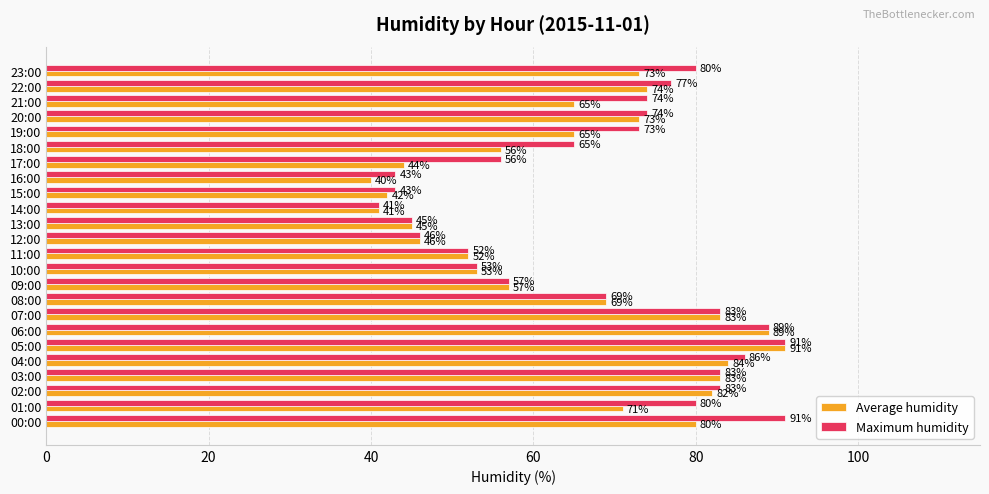

What is the total value across all series at 11:00?

104